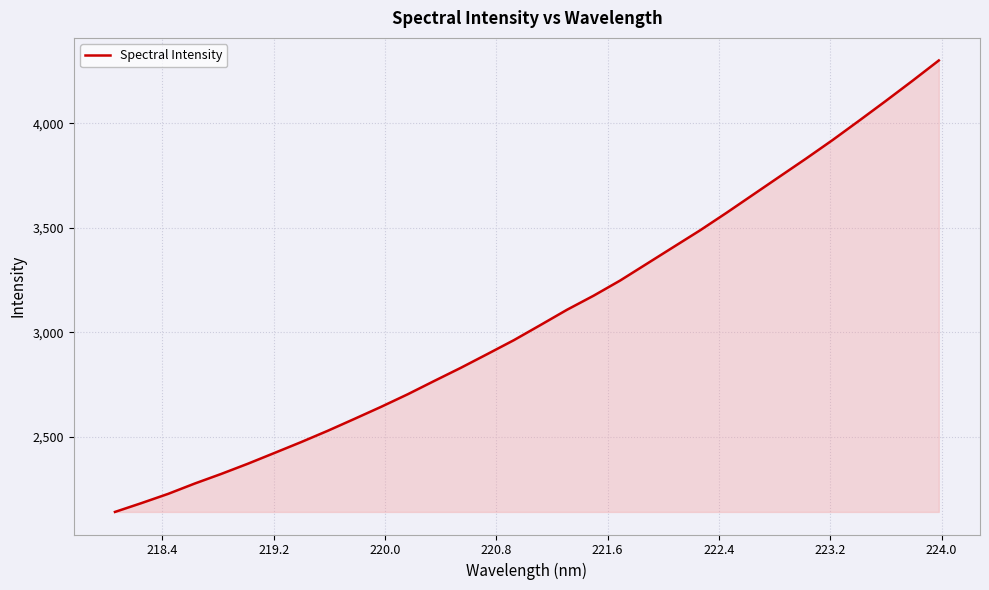

What is the minimum value shown in the chart?

2139.7